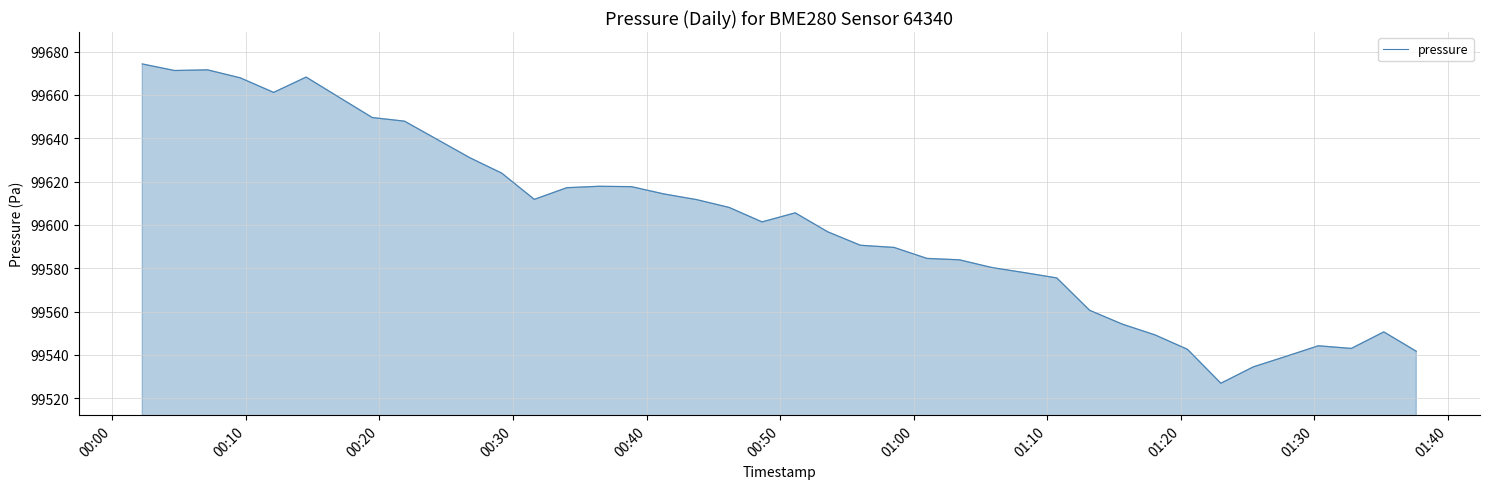

What is the maximum value shown in the chart?

99674.3